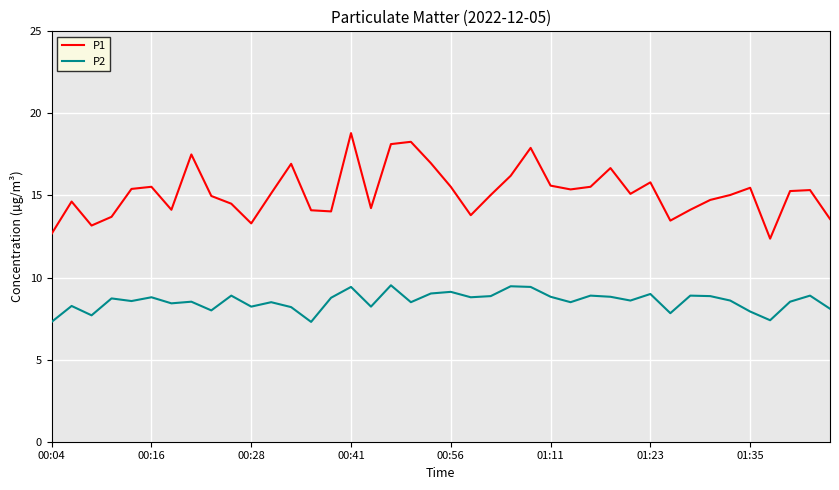

Which series has the largest total across all categories?

P1